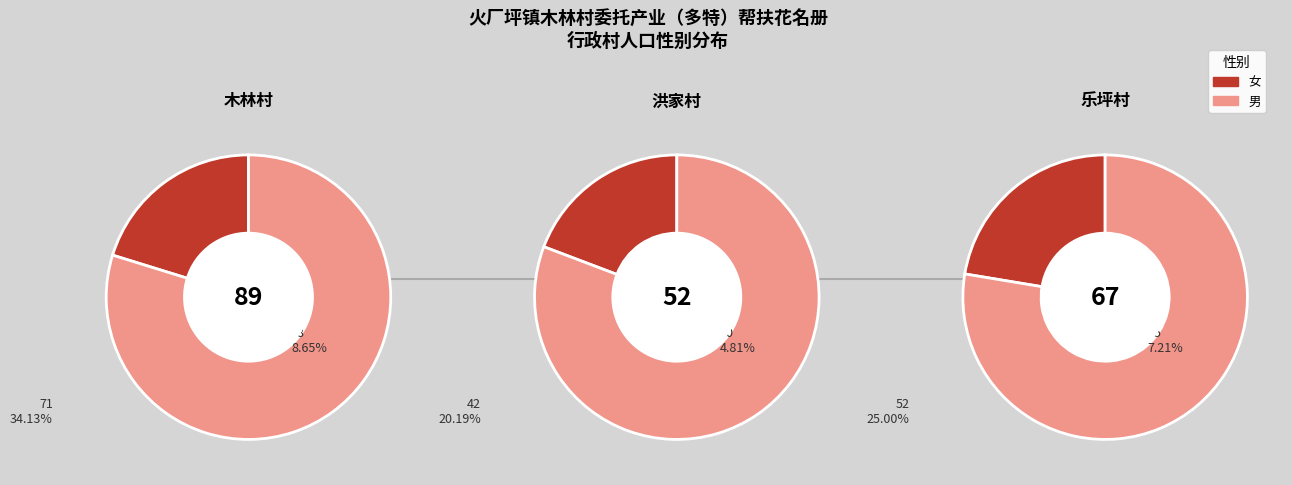

Is 洪家村 the majority of the pie?

No